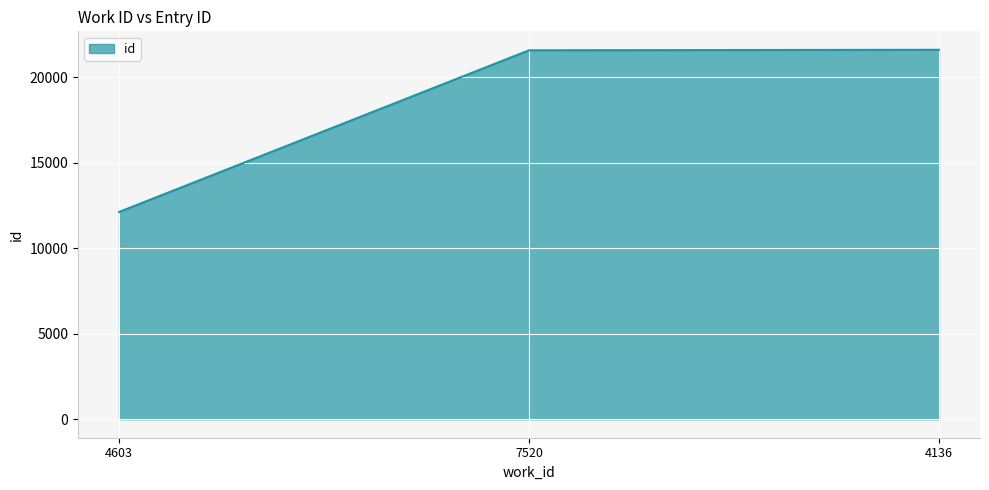

What is the sum of all values?

55303